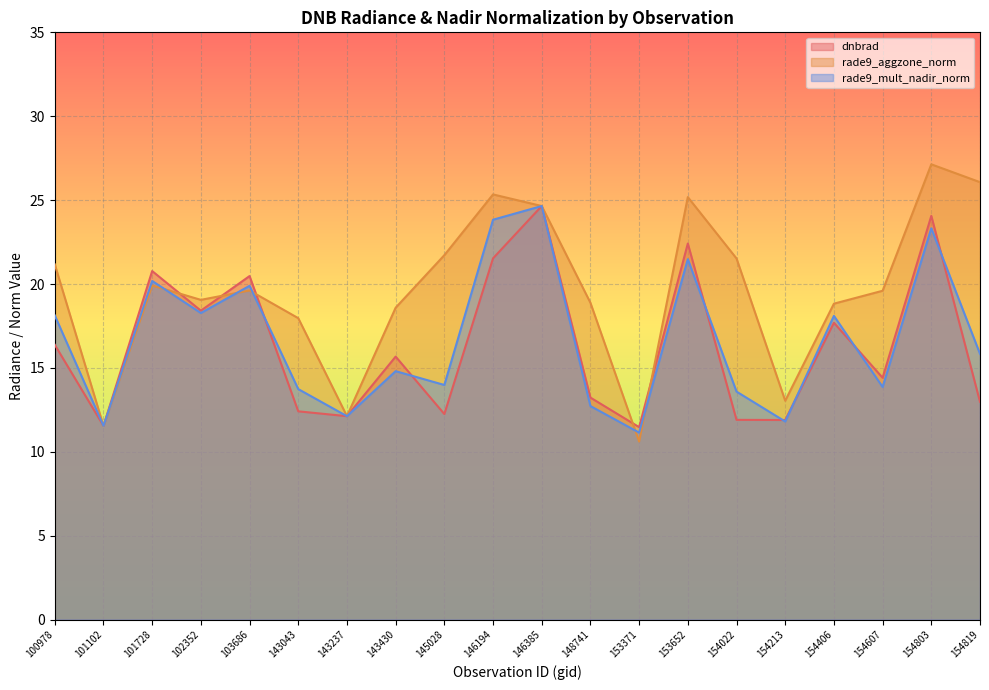

At which label is dnbrad closest to 18?

154406